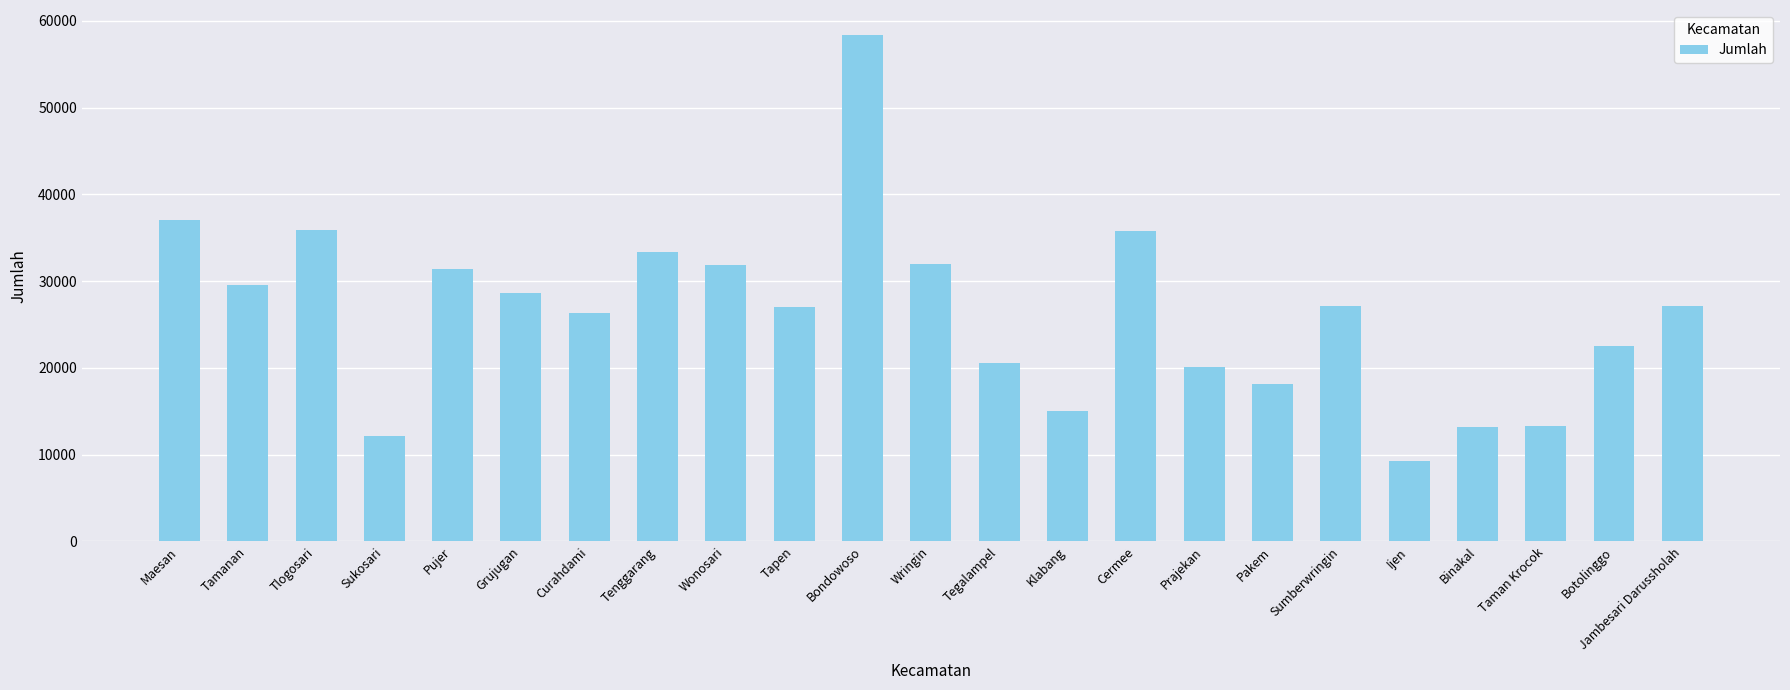

True or false: the data shows 13190 at Binakal.

True